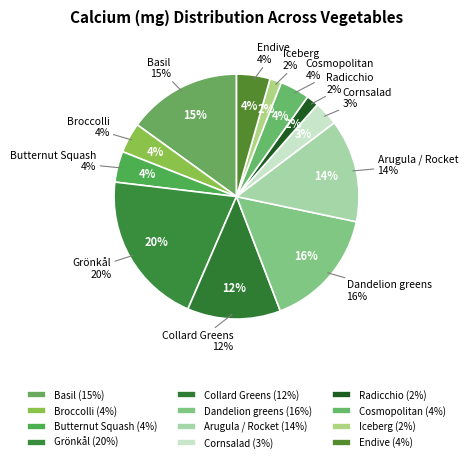

What percentage is the Cosmopolitan slice, to the nearest percent?

4%